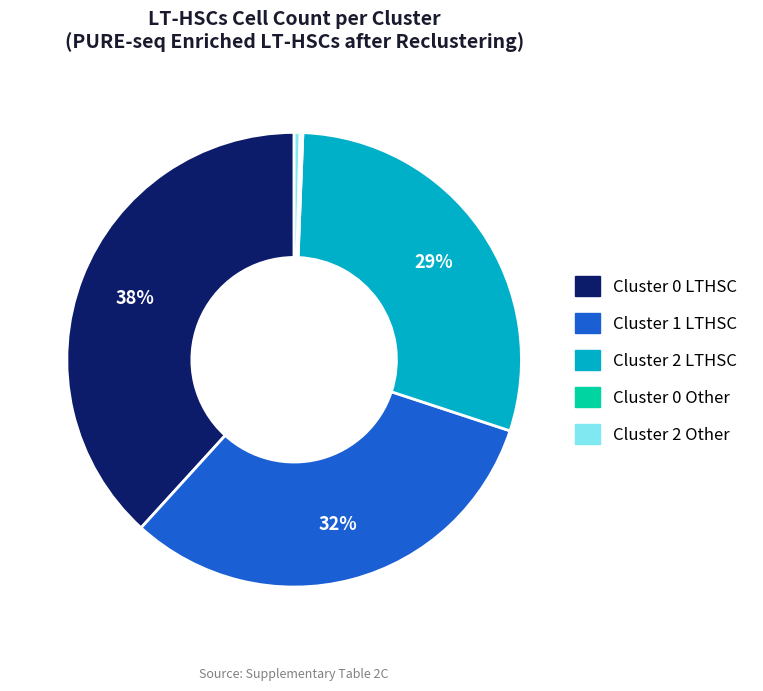

Which has a higher value, Cluster 0 LTHSC or Cluster 2 Other?

Cluster 0 LTHSC